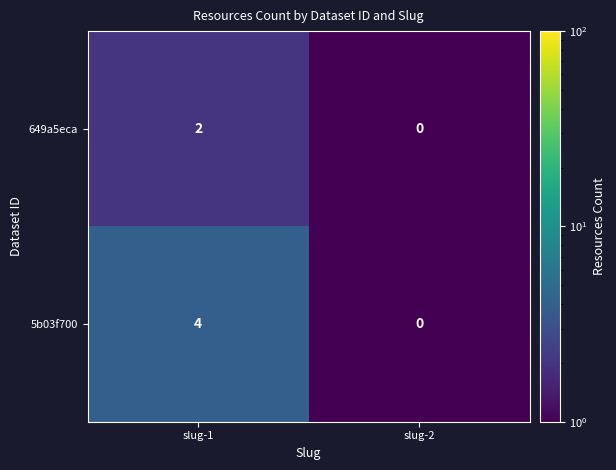

True or false: 649a5eca has a value of 2 at slug-1.

True